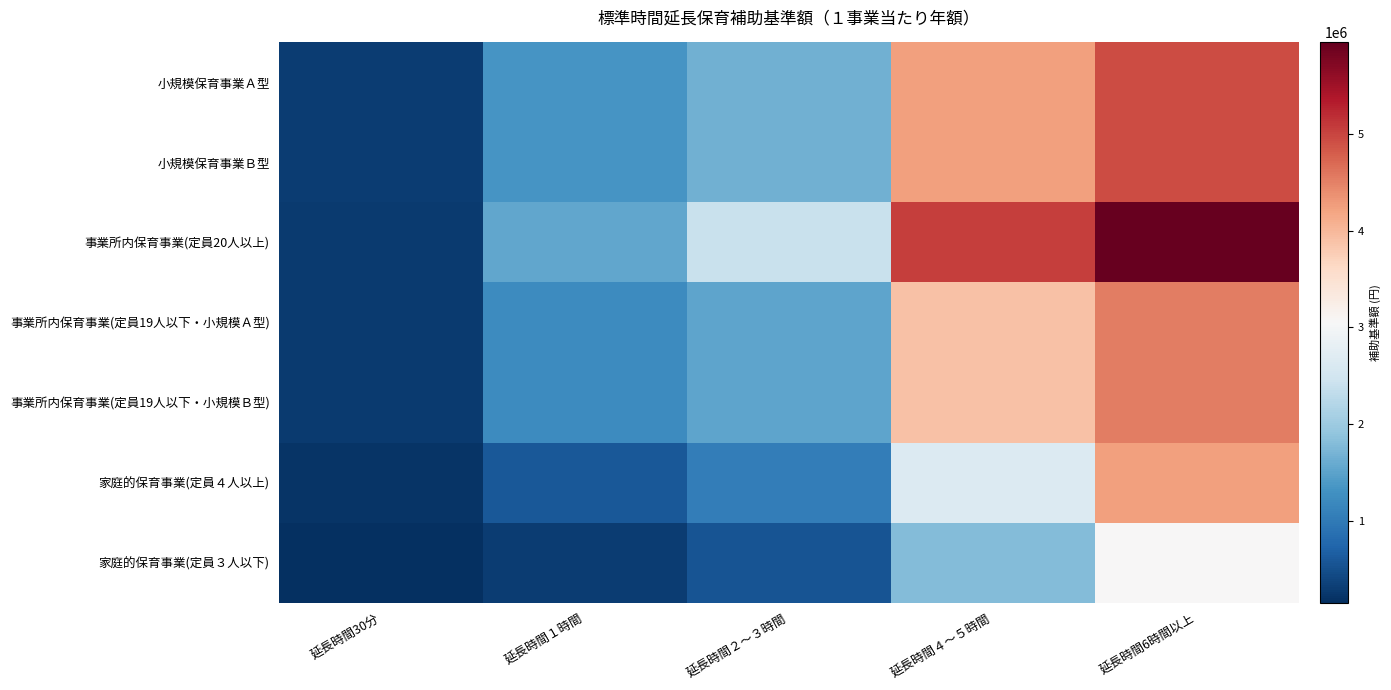

Which category has the lowest value across all series?

延長時間30分